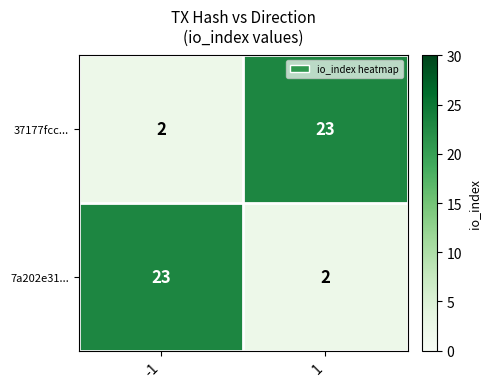

Reading right to left, transcribe all the data shown in this chart.

37177fcc...: 1=23	-1=2
7a202e31...: 1=2	-1=23